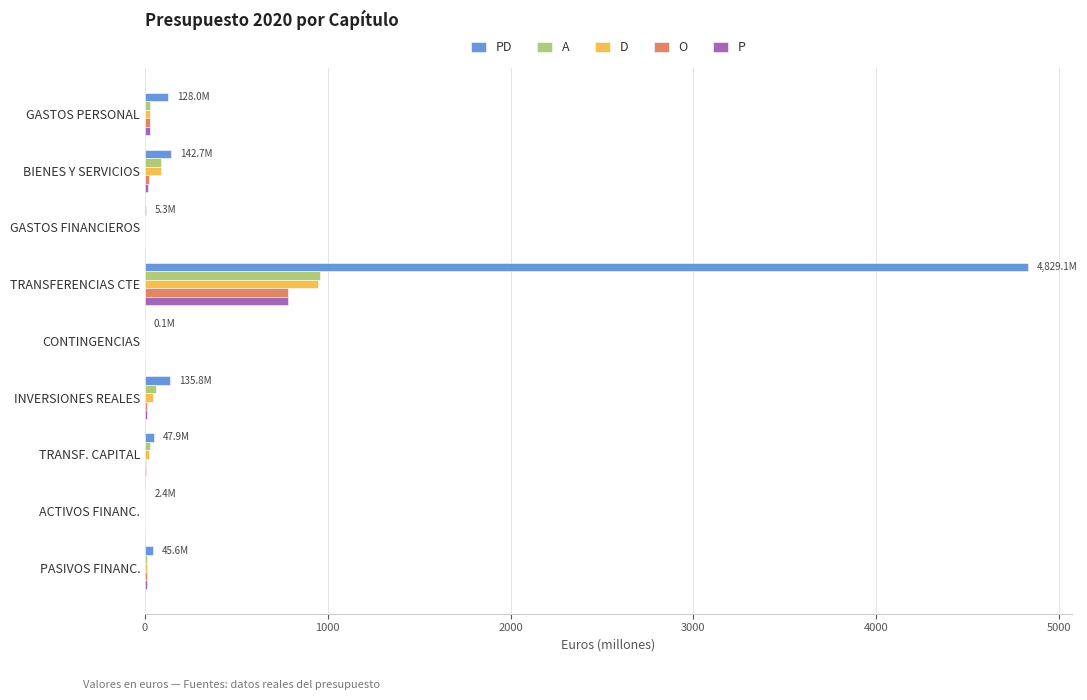

Between GASTOS FINANCIEROS and TRANSFERENCIAS CTE, which series saw the biggest shift?

PD